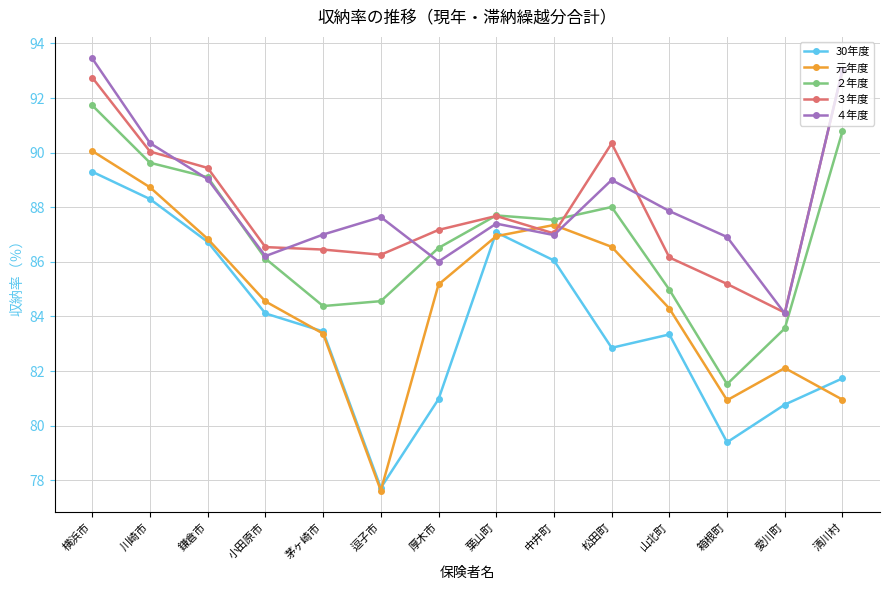

Does the chart have visible grid lines?

Yes